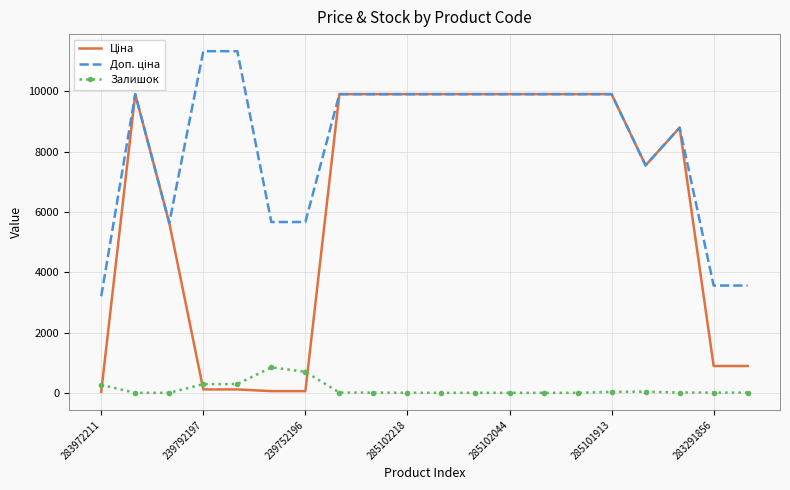

What is the greatest value displayed?

11334.0